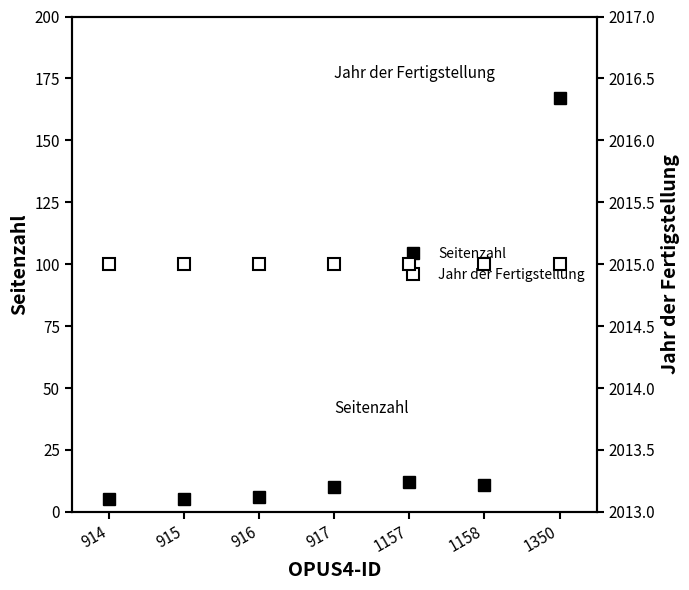

At which category is the sum across all series the highest?

1350